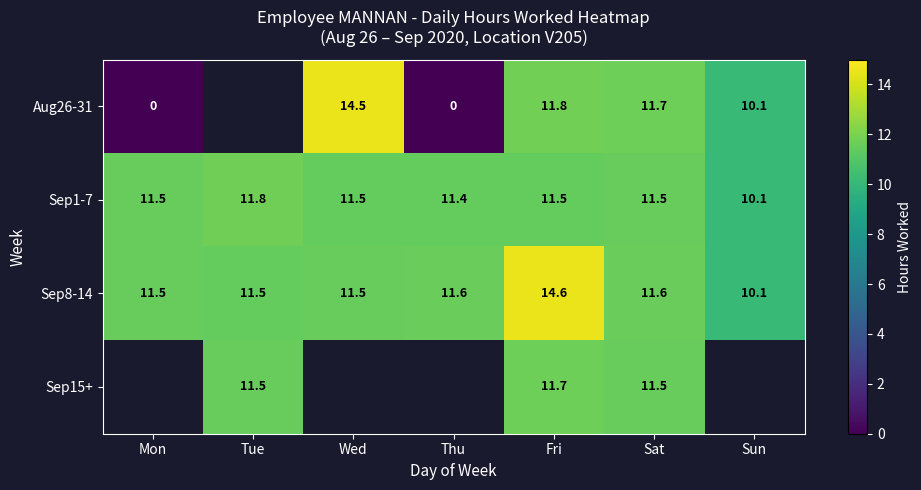

What is the difference between the maximum and minimum values in the Sep8-14 series?

4.5